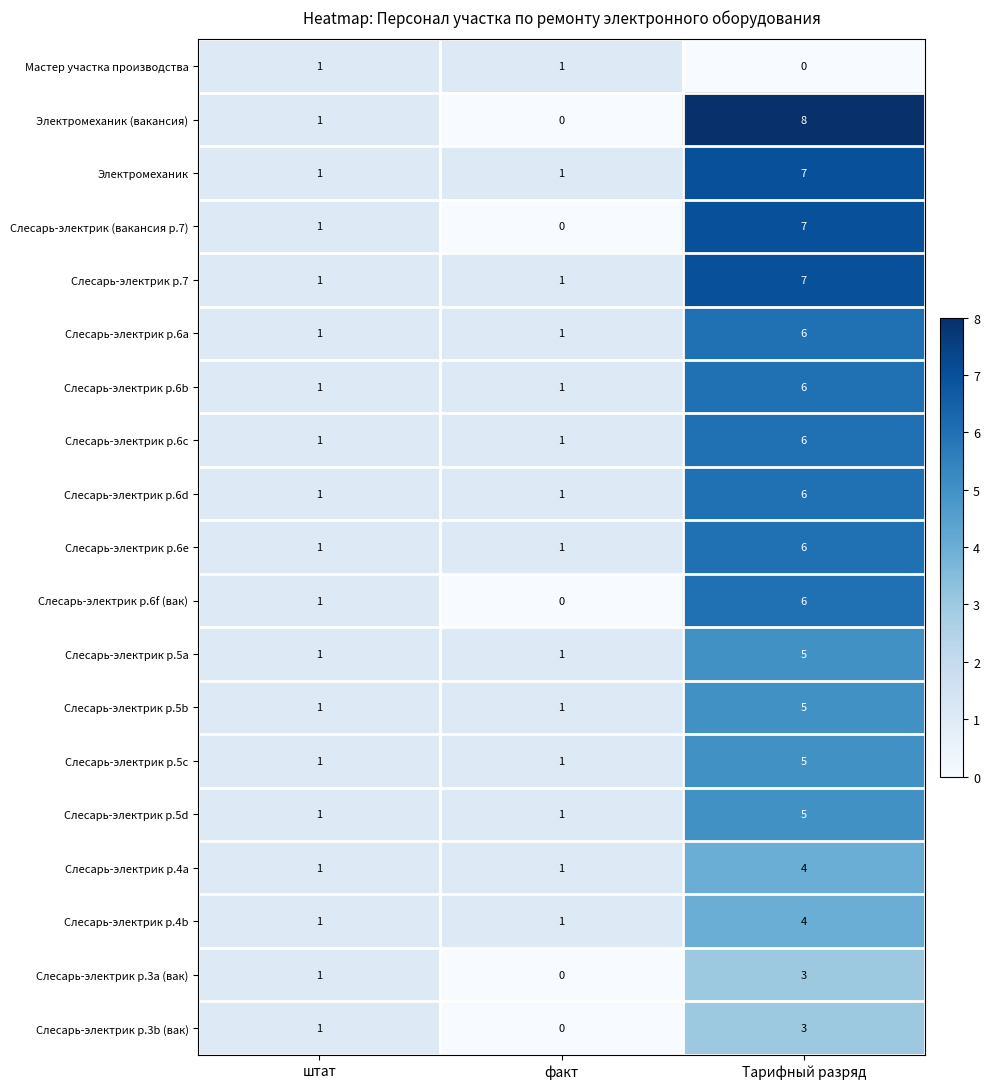

What is the difference between the Электромеханик (вакансия) values at Тарифный разряд and штат?

7